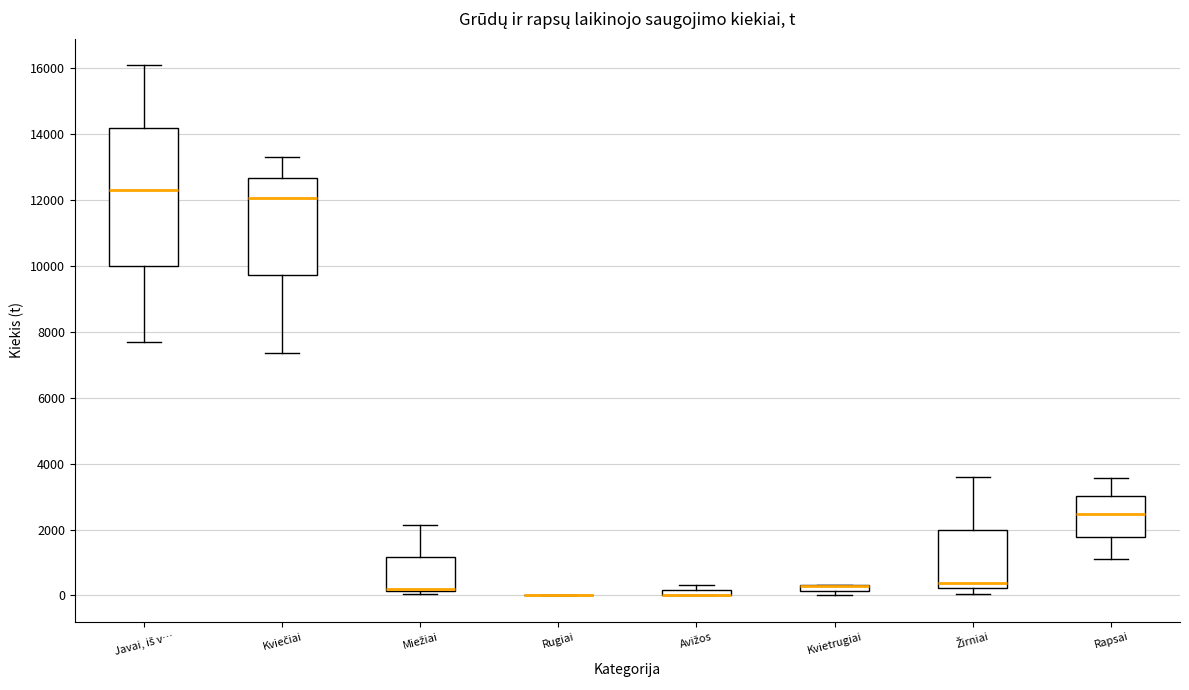

Where is the lower edge of the box for Miežiai on the y-axis? The values are not printed on the chart, so give them approximately, as read against the axis.

200